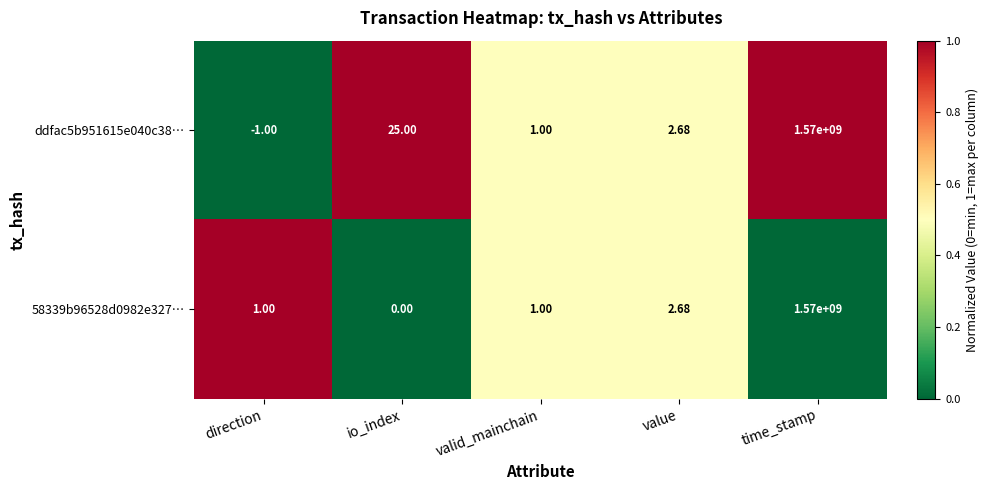

At which label does ddfac5b951615e040c38… first exceed 2?

io_index